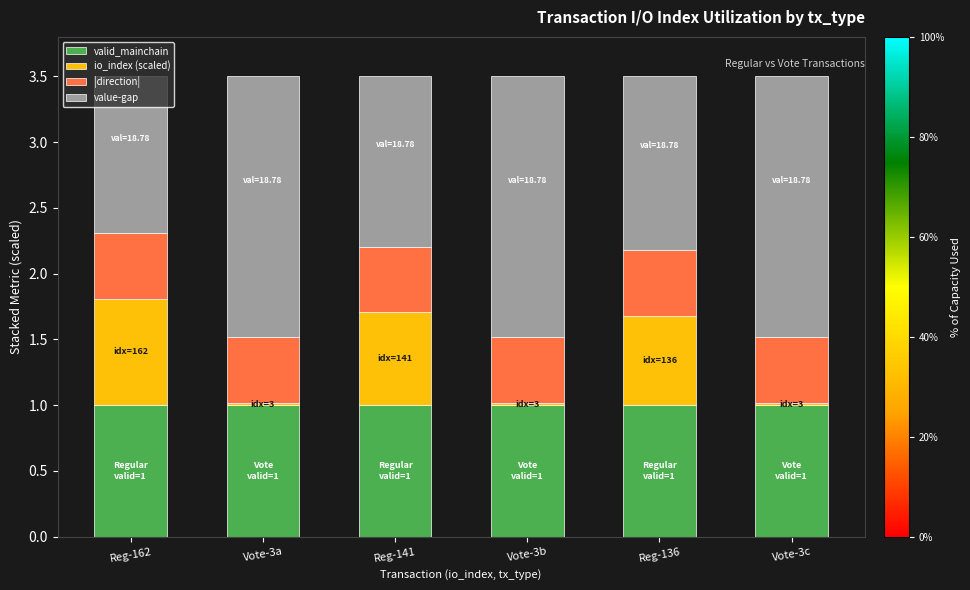

The valid_mainchain series shows 1.0 at Reg-136. True or false?

True